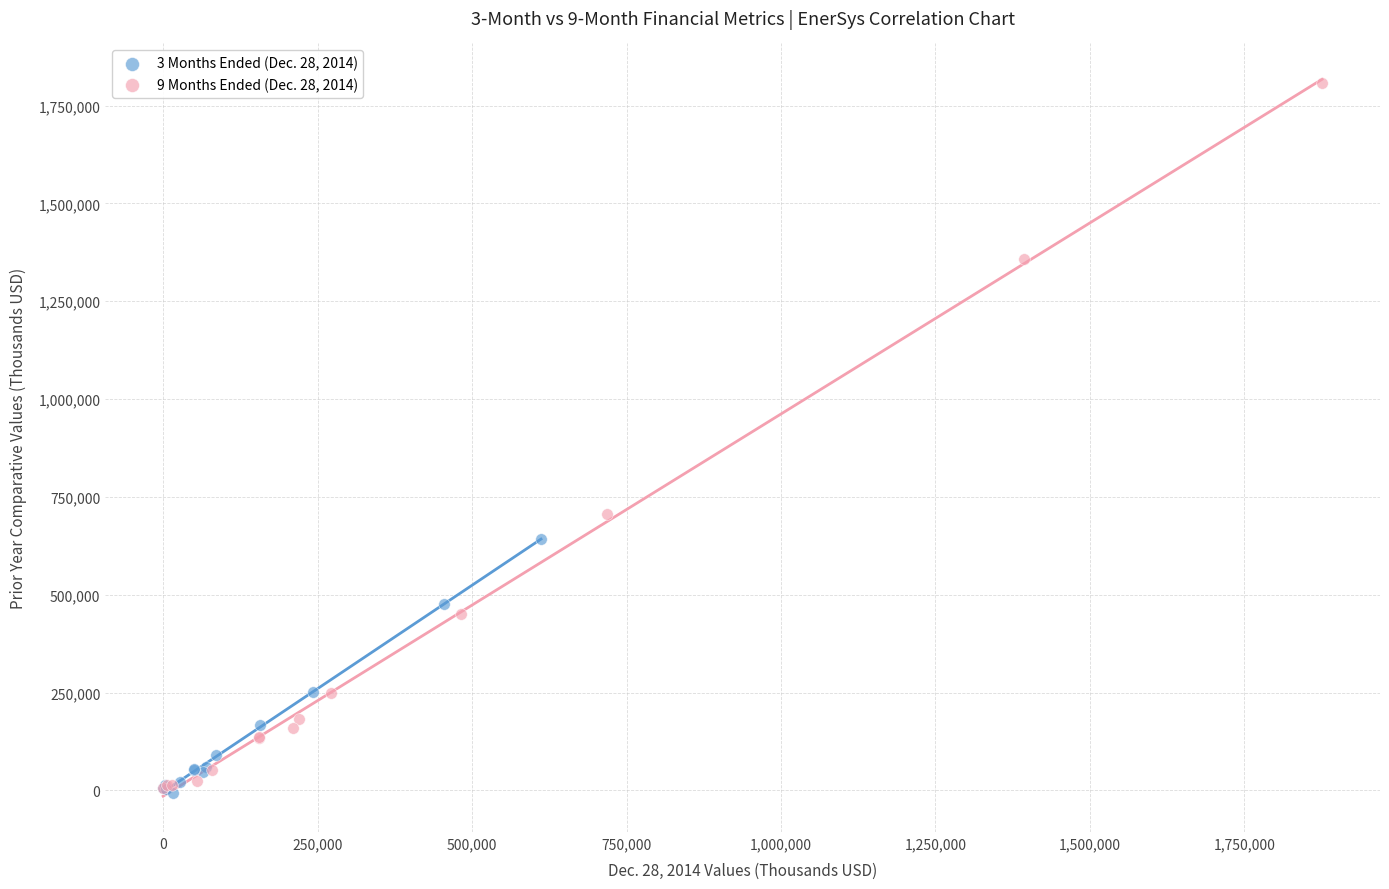

Which series has the widest spread of Y values?

9 Months Ended (Dec. 28, 2014)